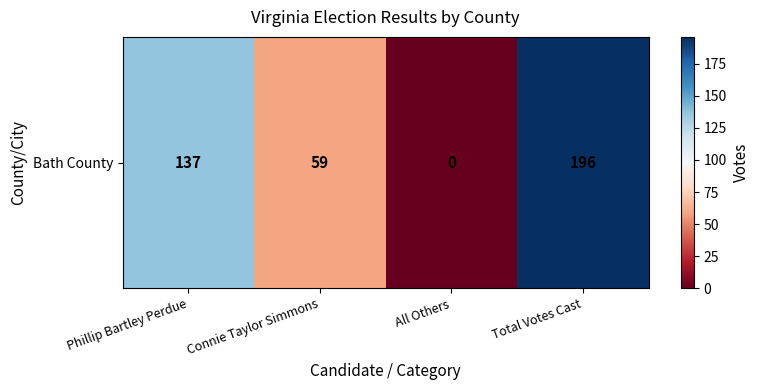

List the labels in order of value, largest first.

Total Votes Cast, Phillip Bartley Perdue, Connie Taylor Simmons, All Others